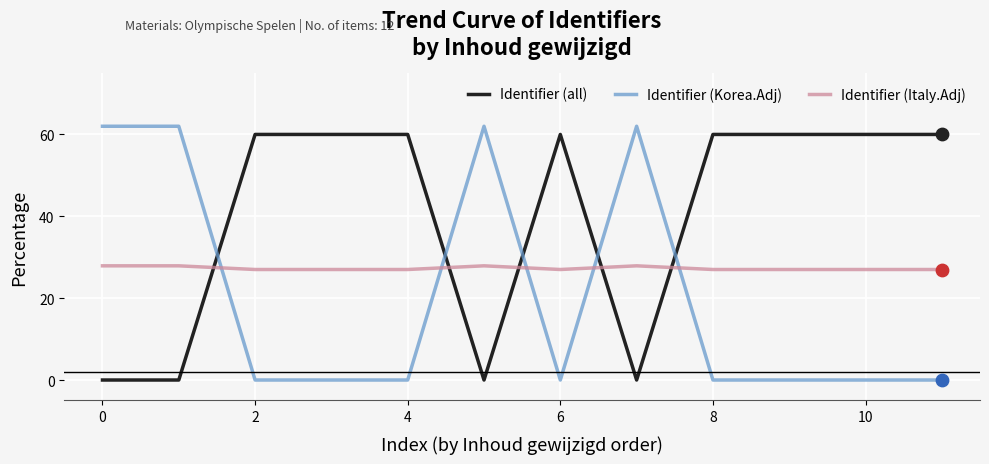

Which series has the largest total across all categories?

Identifier (all)